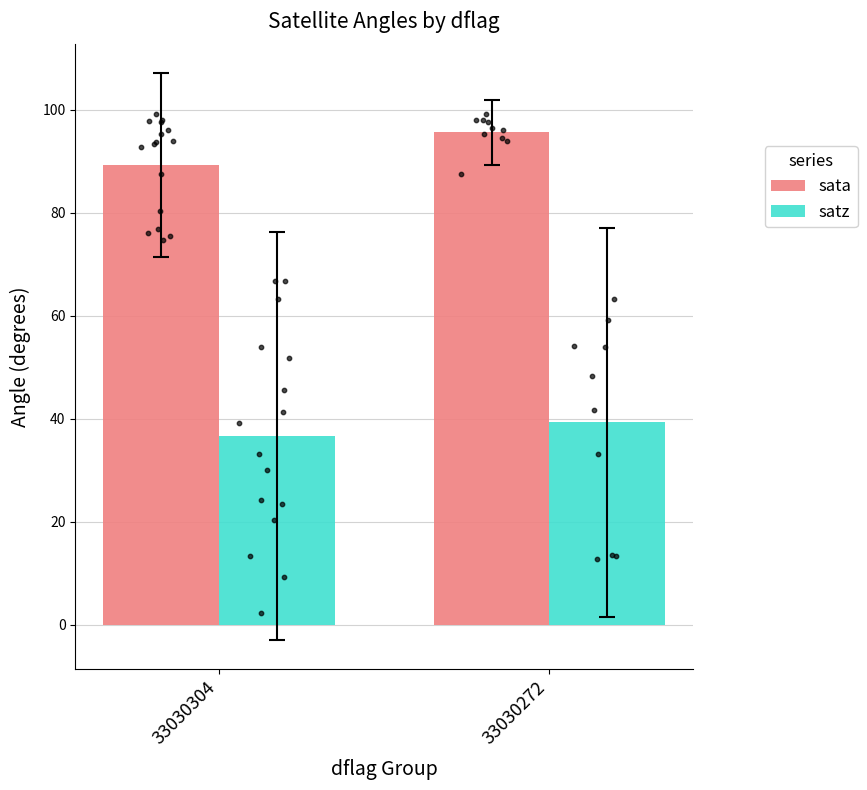

Which series reaches the maximum Y coordinate?

sata